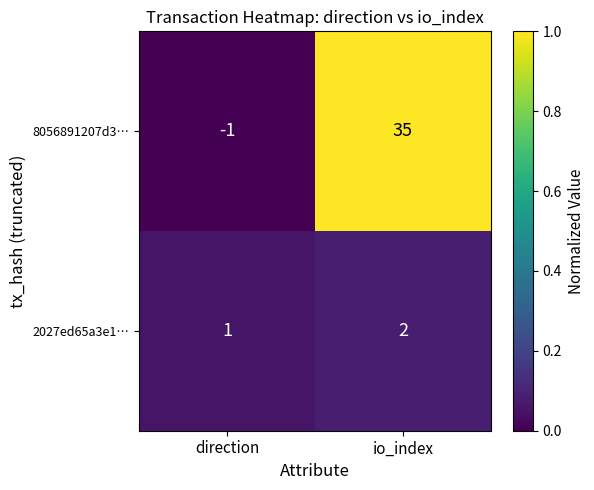

At which category is the sum across all series the highest?

io_index